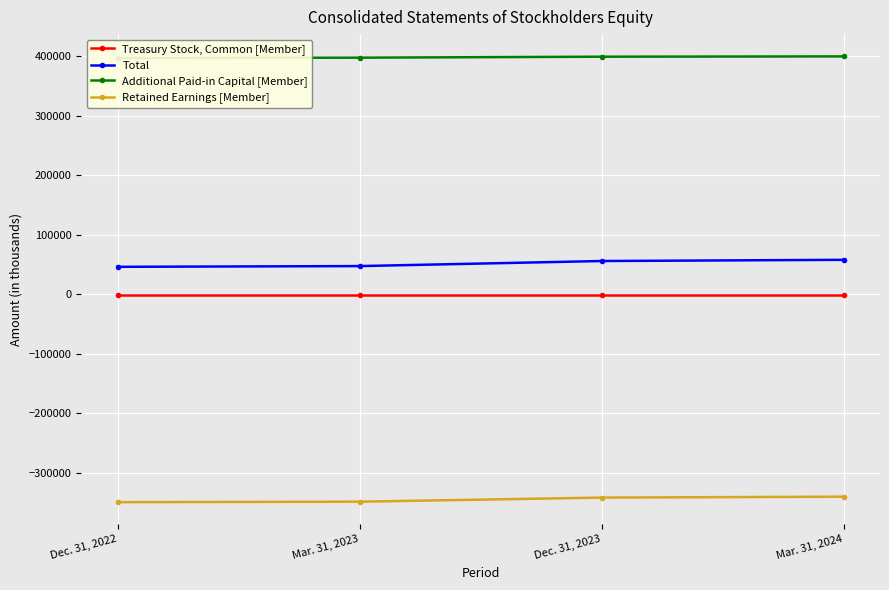

Which series changed the most between Dec. 31, 2022 and Mar. 31, 2023?

Total